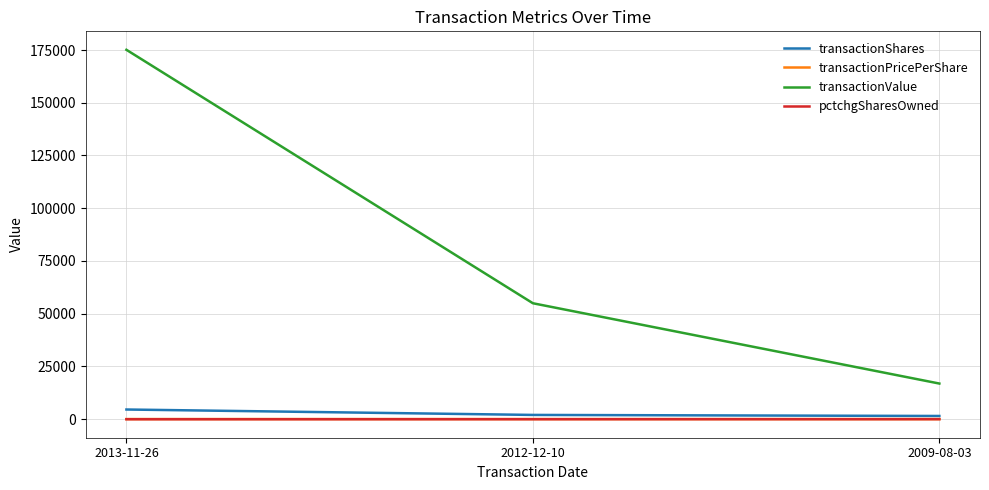

Which series changed the most between 2013-11-26 and 2009-08-03?

transactionValue